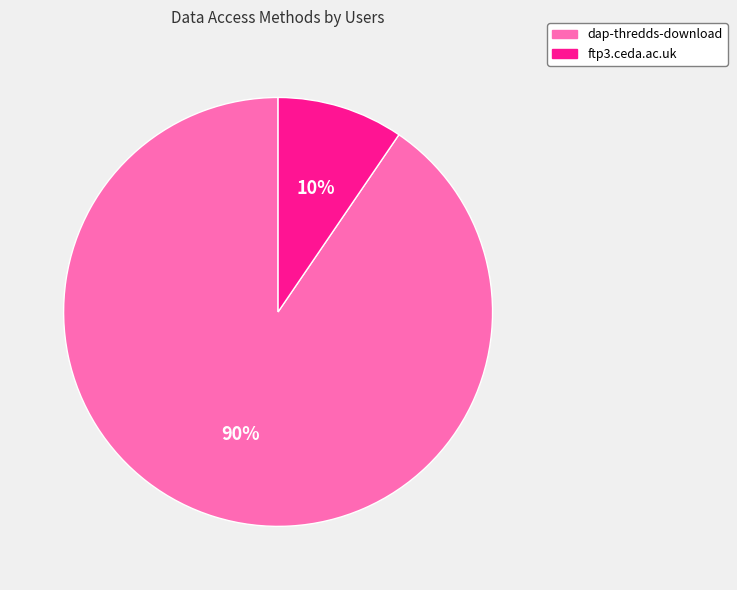

To the nearest percent, what is the average slice percentage?

50%